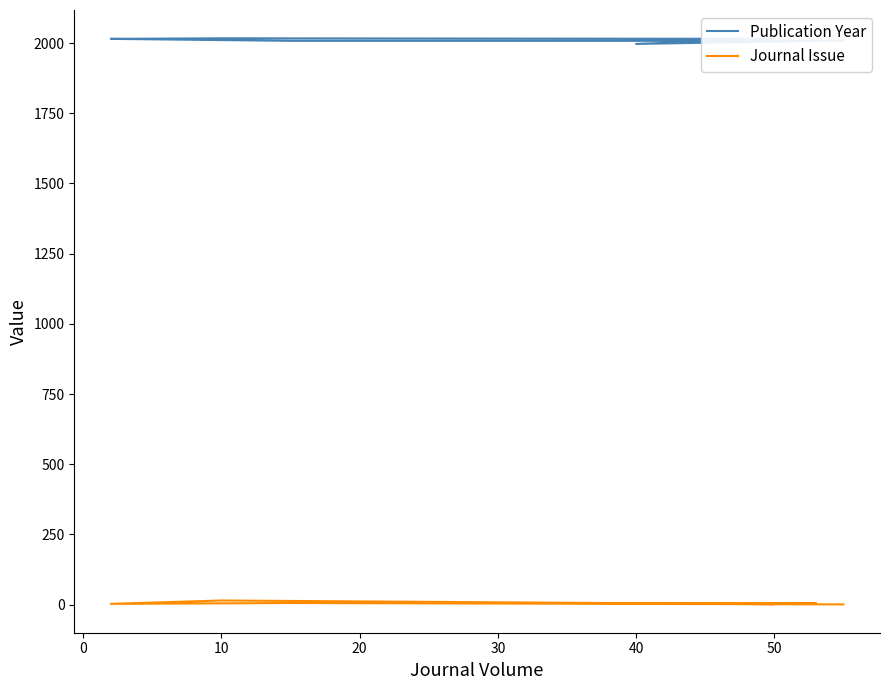

What is the average value of the Publication Year series?

2010